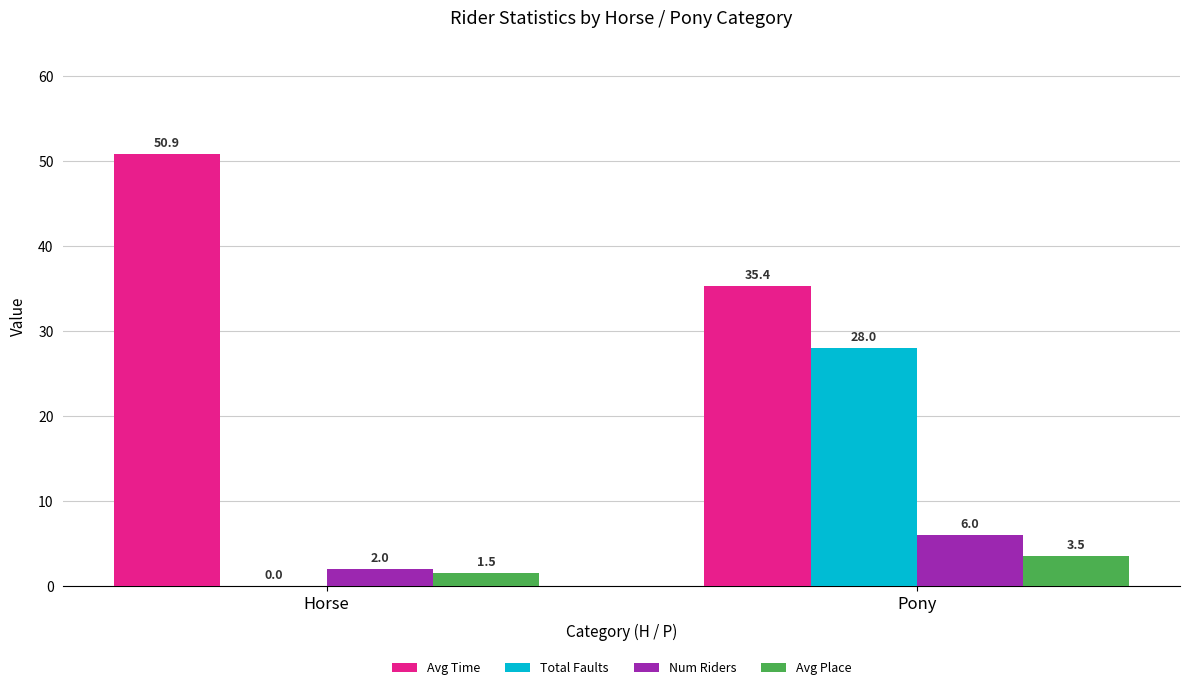

Is it true that Avg Time equals 35.4 at Pony?

True